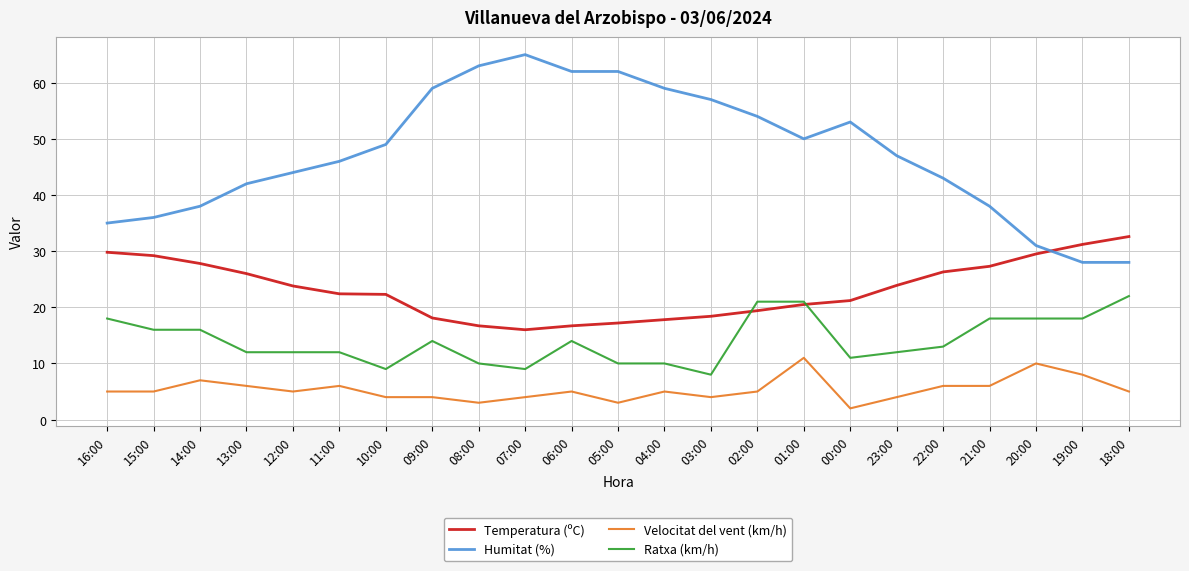

Between 03:00 and 21:00, which series saw the biggest shift?

Humitat (%)